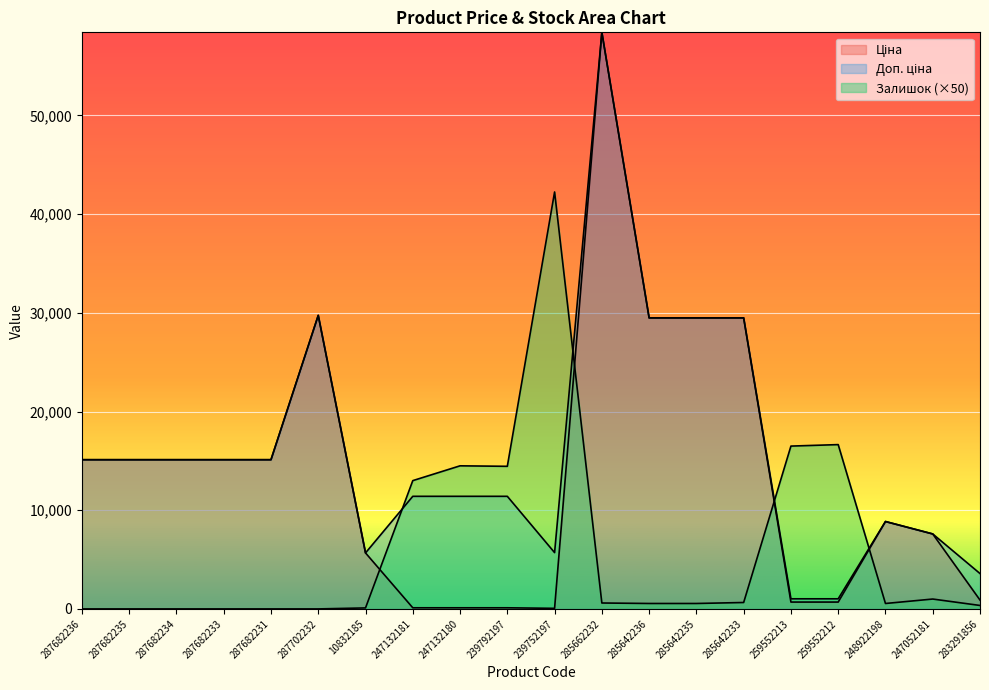

What is the difference between the highest and lowest values at 10832185?

5573.8